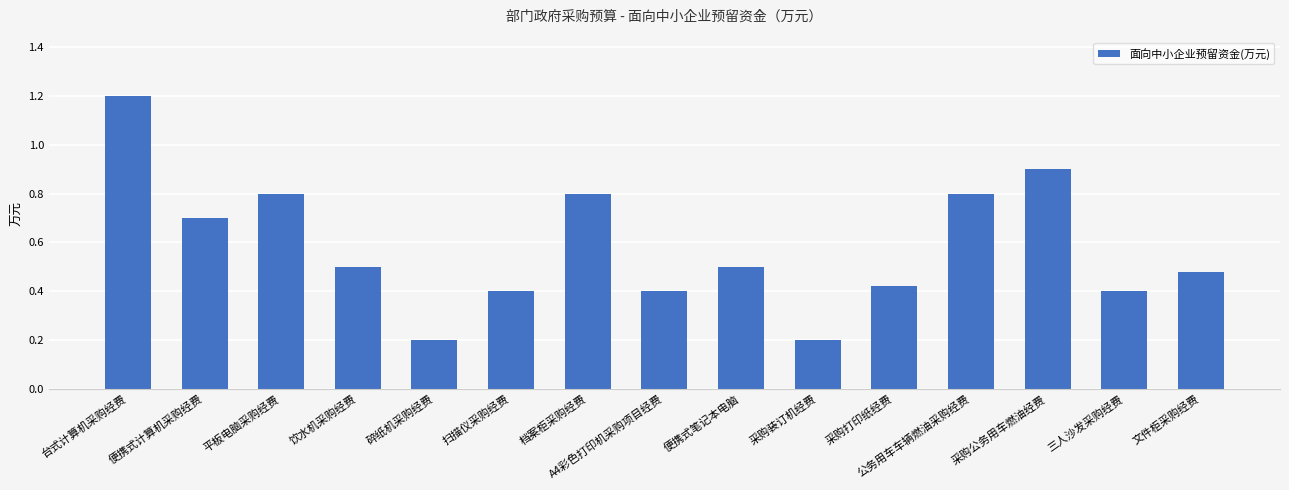

What value does the data have at 台式计算机采购经费?

1.2